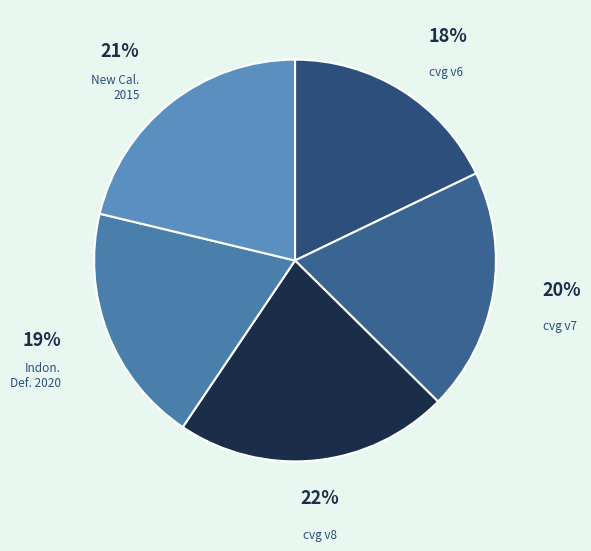

Which slice is the largest?

Canada velocity grid v8